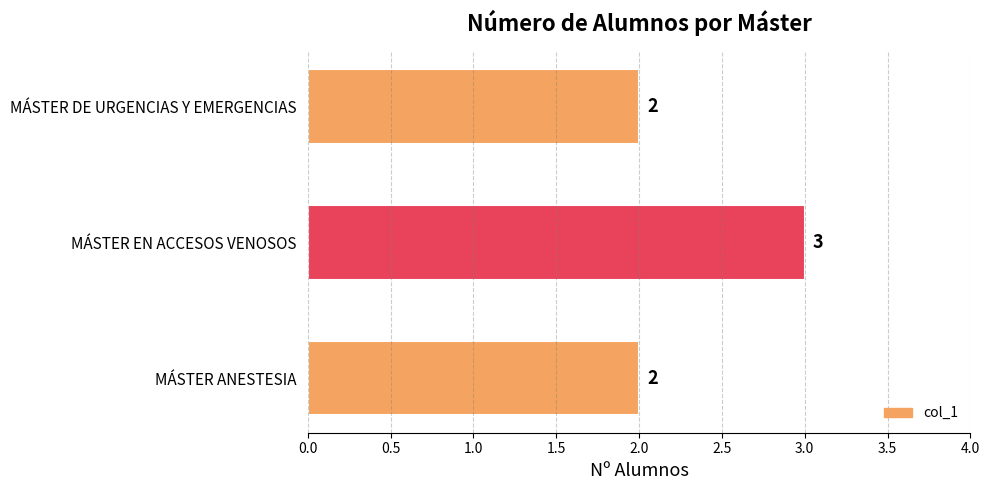

How many bars are there in total?

3